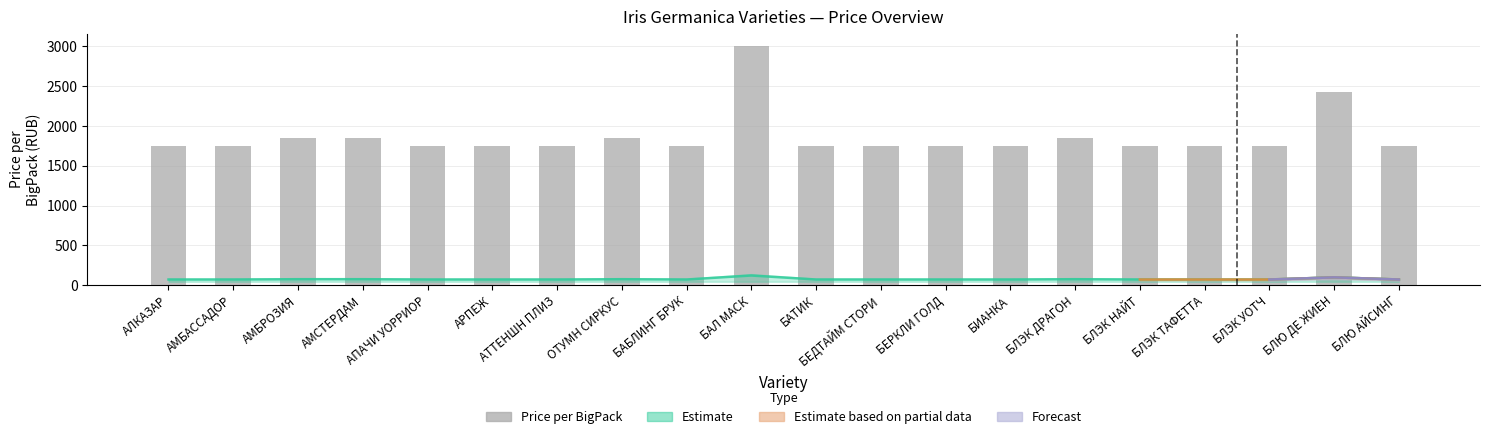

What is the maximum value shown in the chart?

3006.6